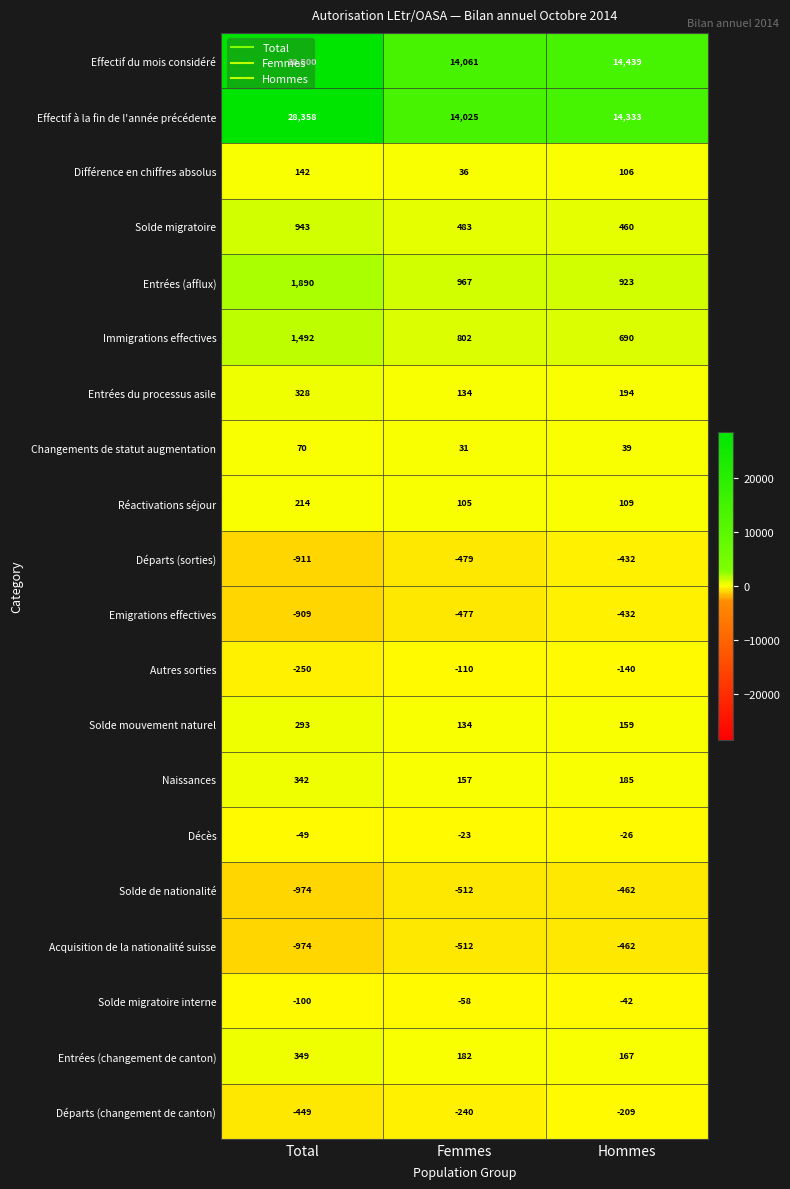

What is the difference between the maximum and second lowest values in the Réactivations séjour series?

105